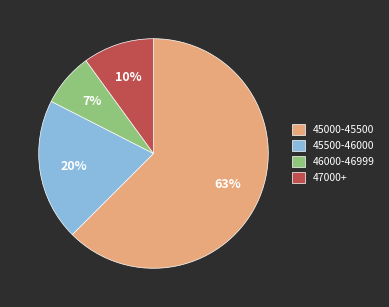

Do 45500-46000 and 45000-45500 together represent more than half of the pie?

Yes